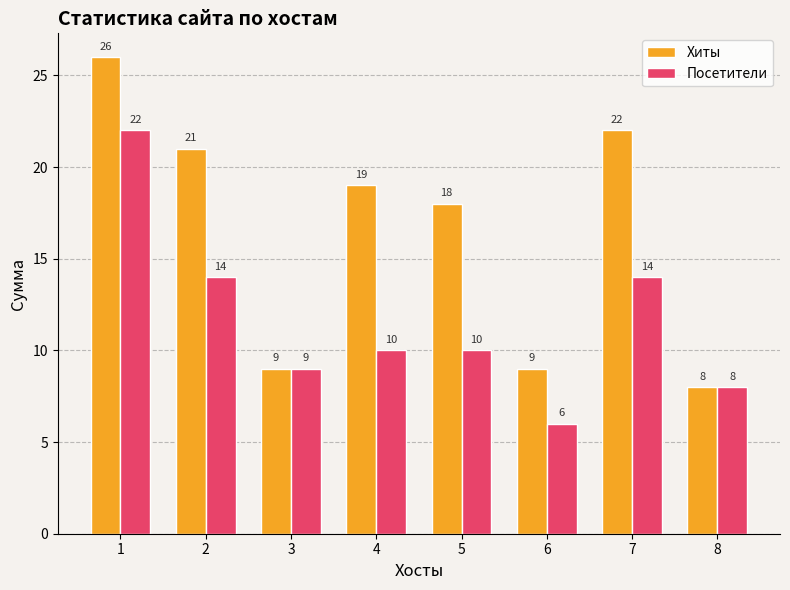

List the series in order of their overall mean, highest first.

Хиты, Посетители